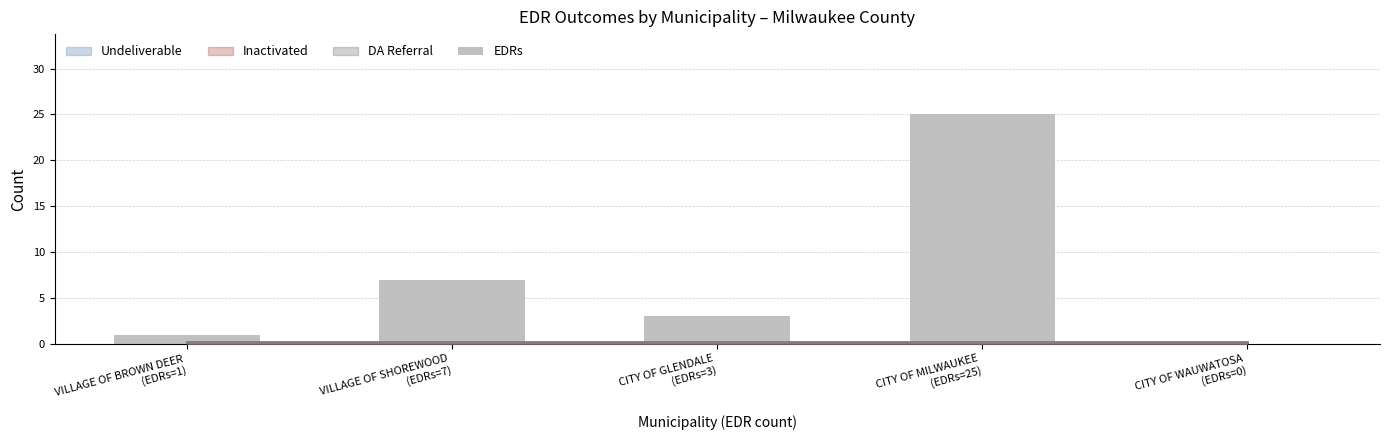

What is the sum of the values at VILLAGE OF BROWN DEER
(EDRs=1) and CITY OF GLENDALE
(EDRs=3)?

4